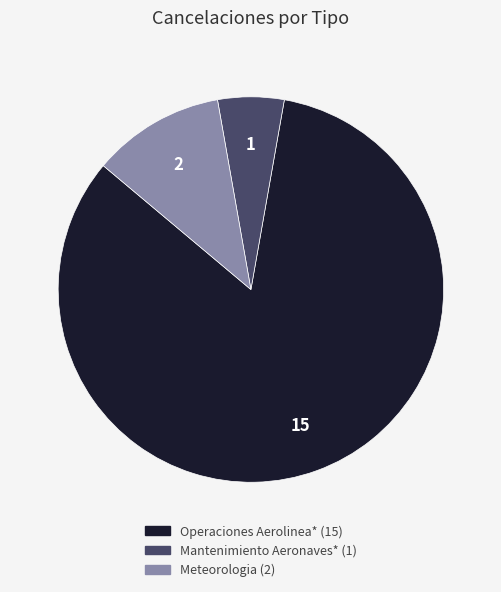

Is it true that Mantenimiento Aeronaves* is 13% of the pie?

False